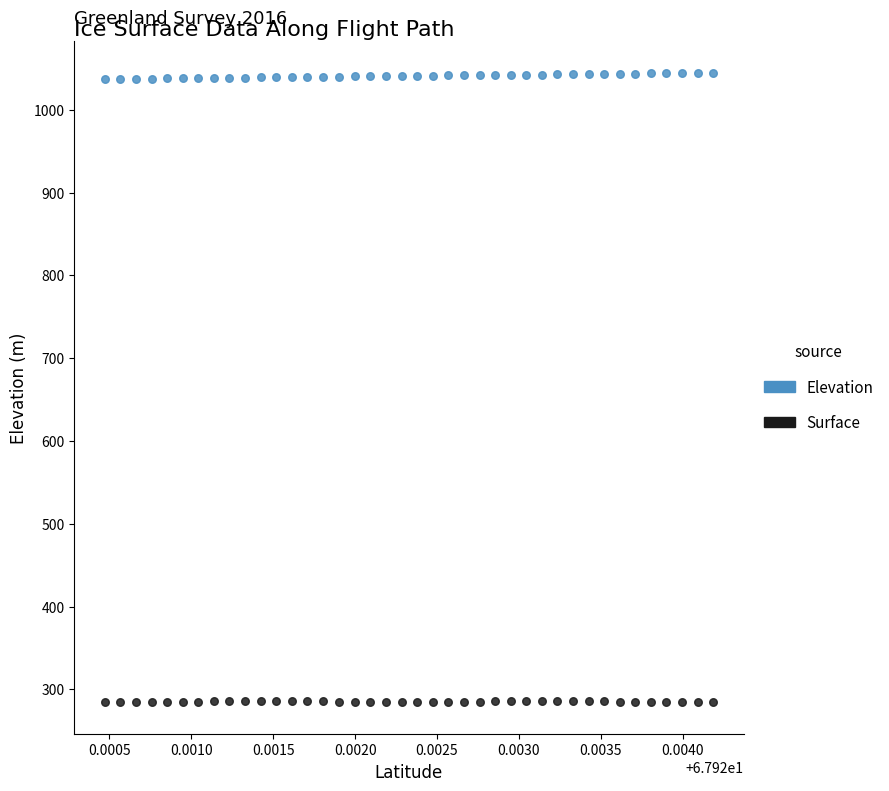

Across all data points, what is the range of Y values (max minus min)?

760.2